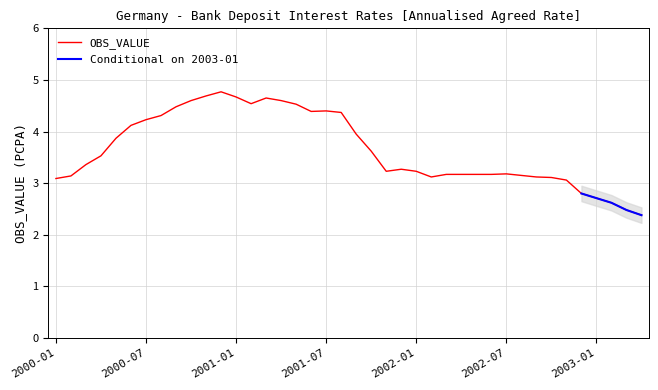

Reading left to right, what are all the values shown in this chart?

2000-01=3.1	2000-02=3.1	2000-03=3.4	2000-04=3.5	2000-05=3.9	2000-06=4.1	2000-07=4.2	2000-08=4.3	2000-09=4.5	2000-10=4.6	2000-11=4.7	2000-12=4.8	2001-01=4.7	2001-02=4.5	2001-03=4.7	2001-04=4.6	2001-05=4.5	2001-06=4.4	2001-07=4.4	2001-08=4.4	2001-09=4.0	2001-10=3.6	2001-11=3.2	2001-12=3.3	2002-01=3.2	2002-02=3.1	2002-03=3.2	2002-04=3.2	2002-05=3.2	2002-06=3.2	2002-07=3.2	2002-08=3.1	2002-09=3.1	2002-10=3.1	2002-11=3.1	2002-12=2.8	2003-01=2.7	2003-02=2.6	2003-03=2.5	2003-04=2.4